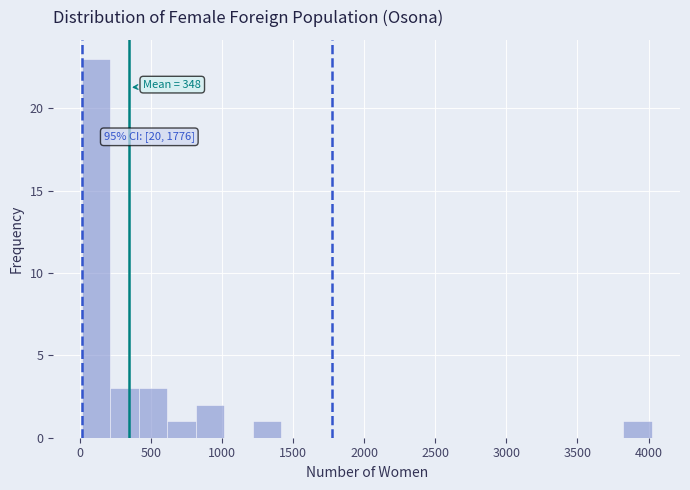

Over which range of the x-axis is the bar tallest?

0 to 200